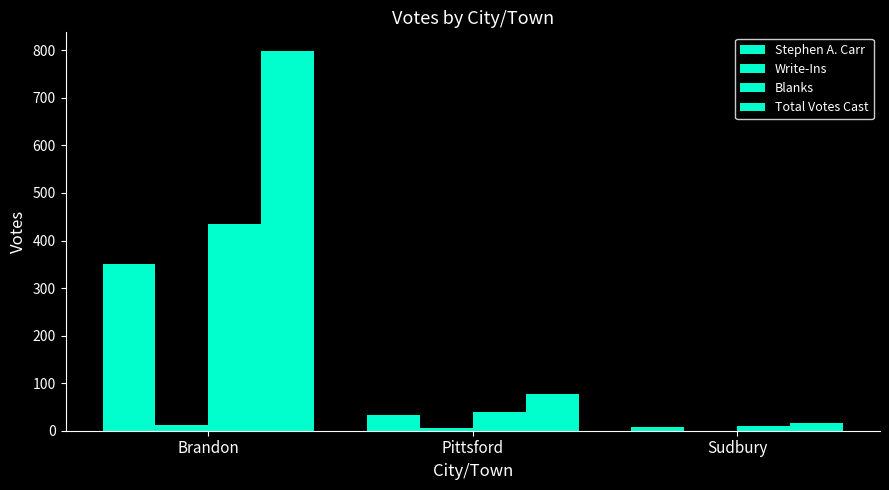

How many groups of bars are there?

3